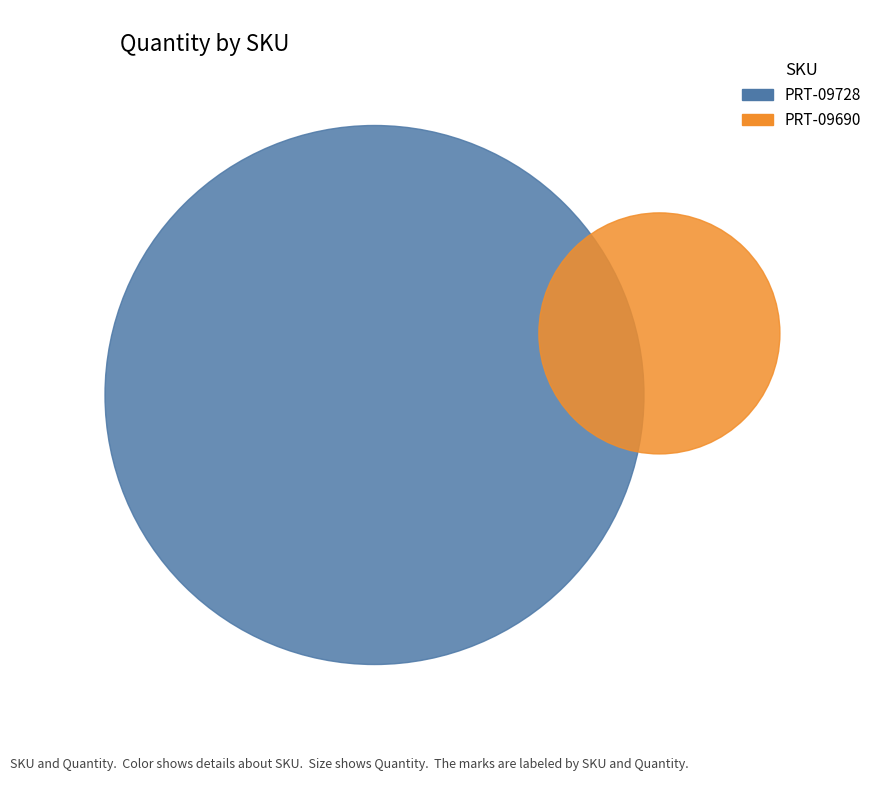

Which has a higher value, PRT-09690 or PRT-09728?

PRT-09728